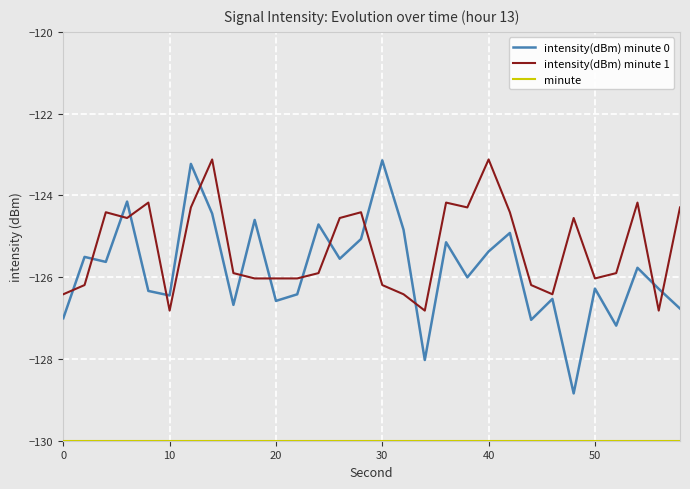

What is the minimum value shown in the chart?

-130.0